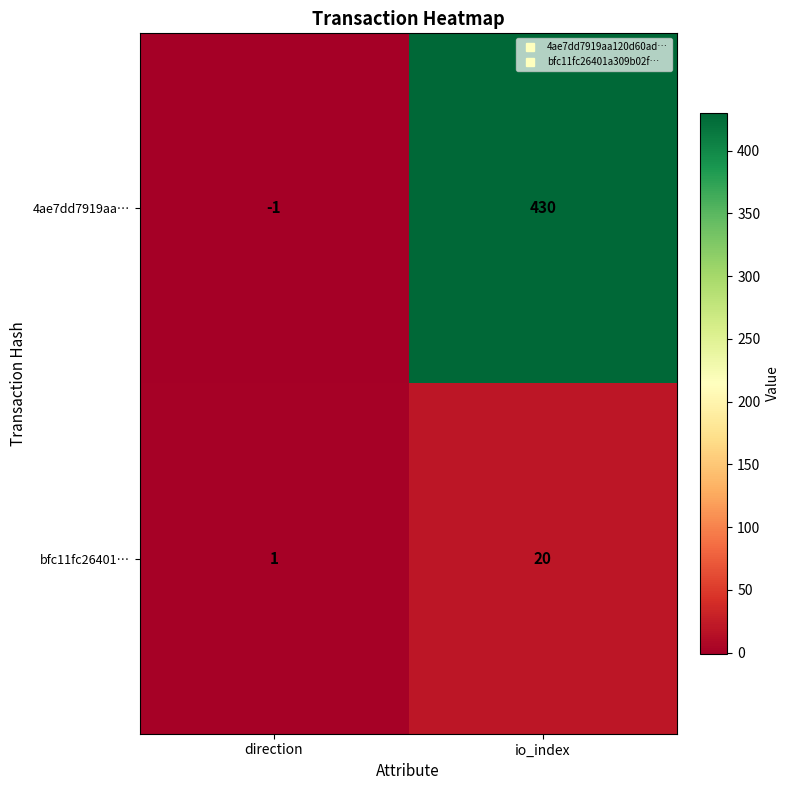

Reading left to right, transcribe all the data shown in this chart.

4ae7dd7919aa…: direction=-1	io_index=430
bfc11fc26401…: direction=1	io_index=20